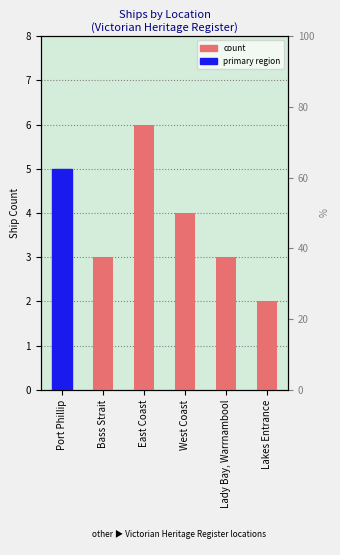

What is the label of the 2nd bar from the right?

Lady Bay, Warrnambool